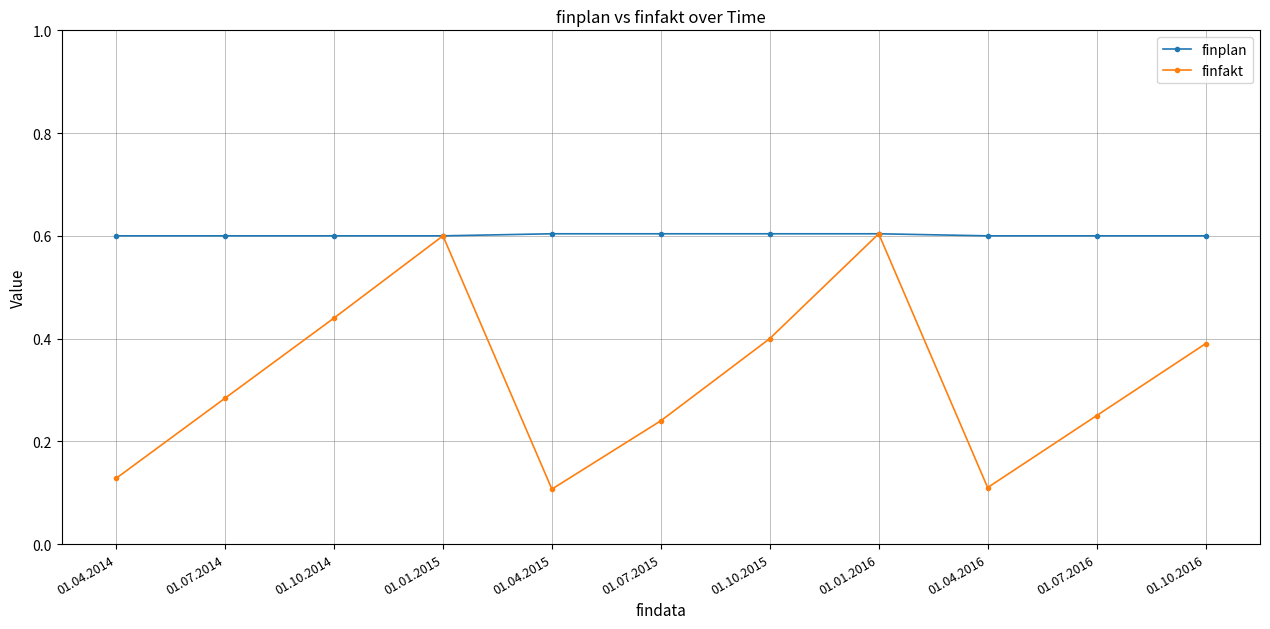

The finplan series shows 1.0 at 01.01.2016. True or false?

False